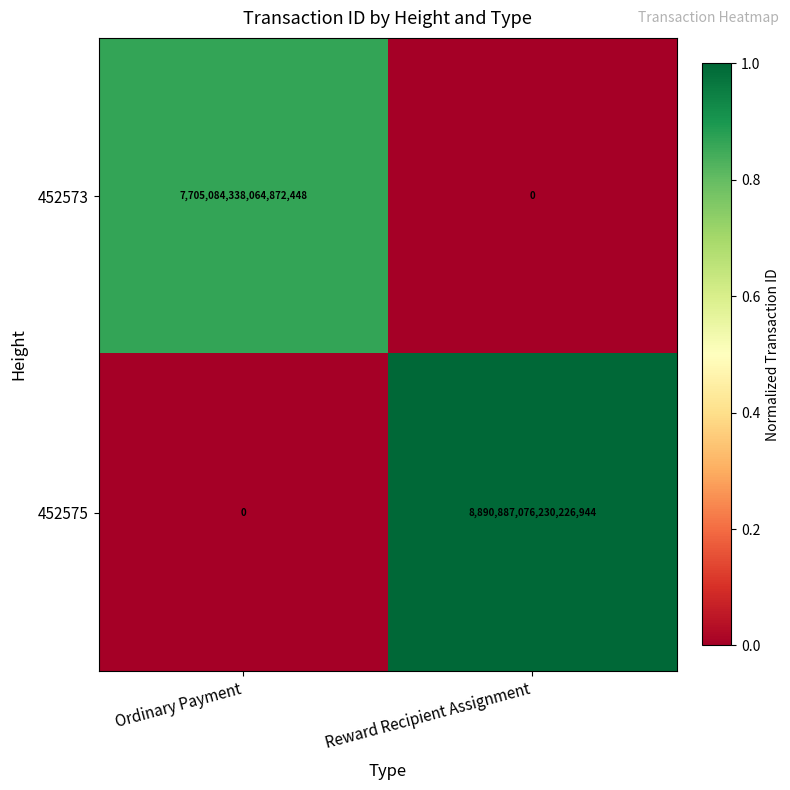

At which category is the sum across all series the highest?

Reward Recipient Assignment